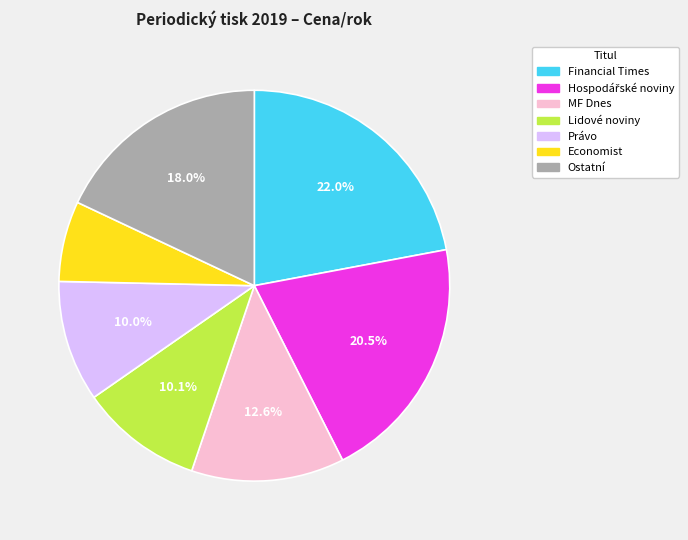

Does any single category account for the majority?

No